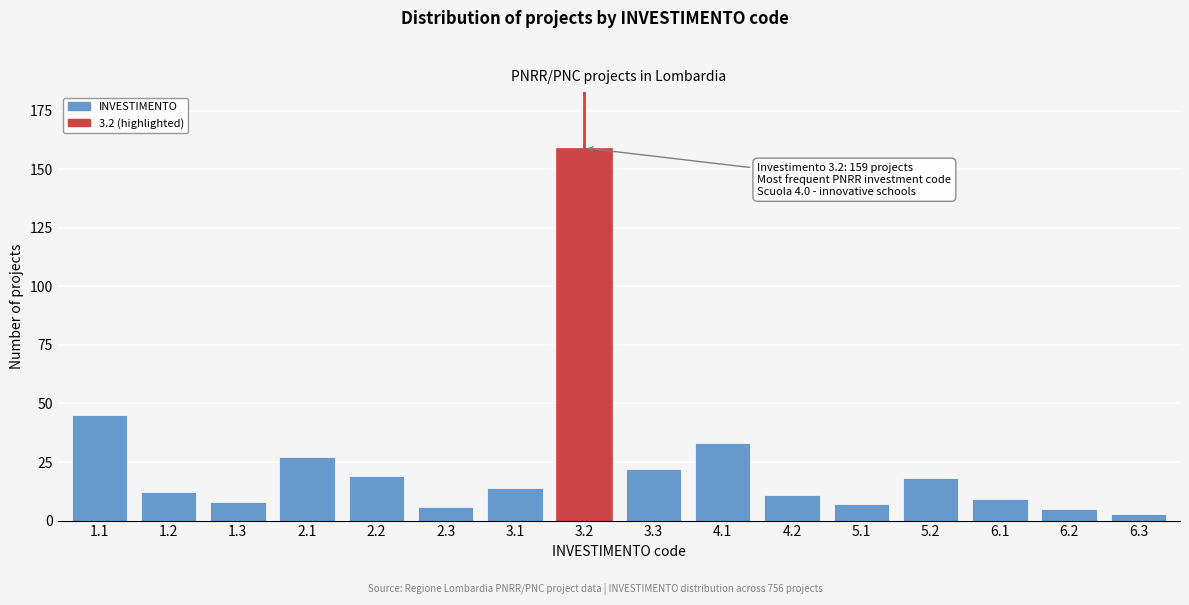

Reading right to left, what are all the values shown in this chart?

3	5	9	18	7	11	33	22	159	14	6	19	27	8	12	45